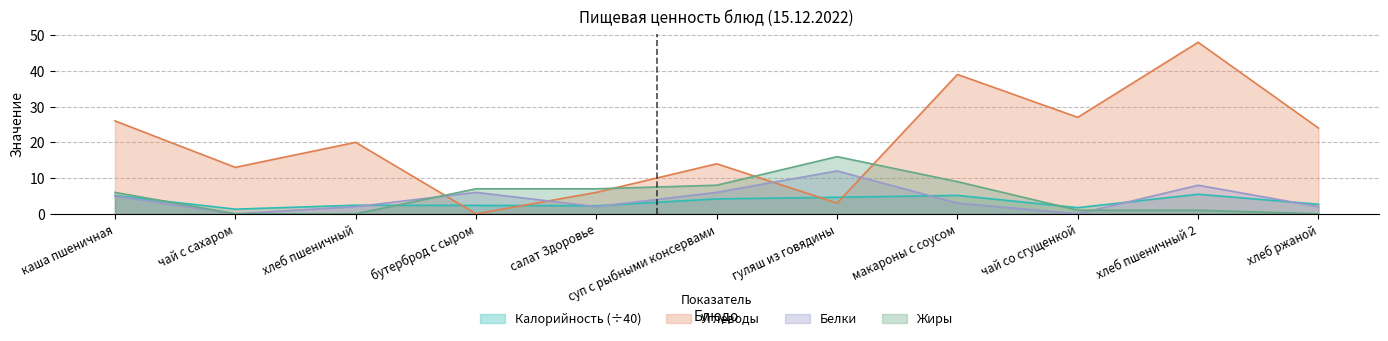

What are all the series names shown in the legend?

Калорийность (÷40), Углеводы, Белки, Жиры